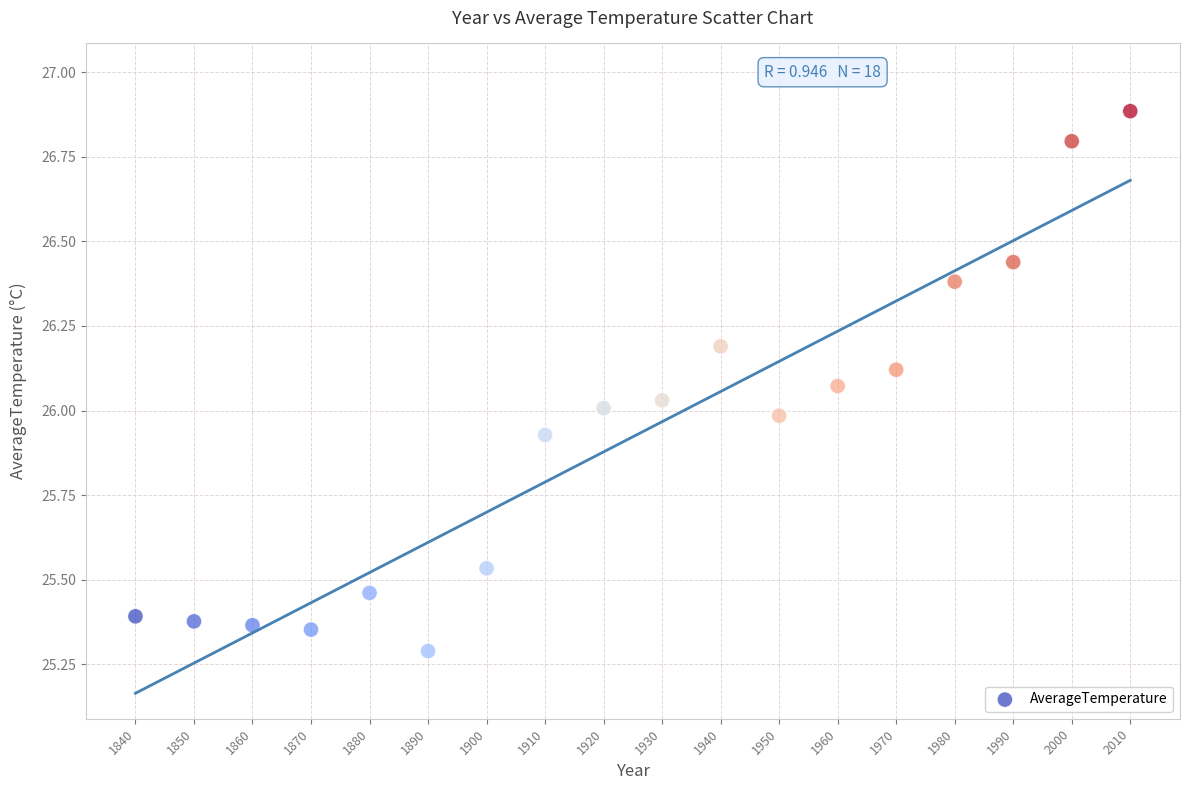

What is the range of X values (max minus min)?

170.0